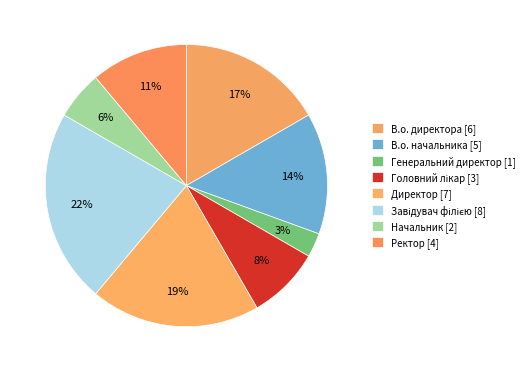

Between Завідувач філією and Директор, which is larger?

Завідувач філією